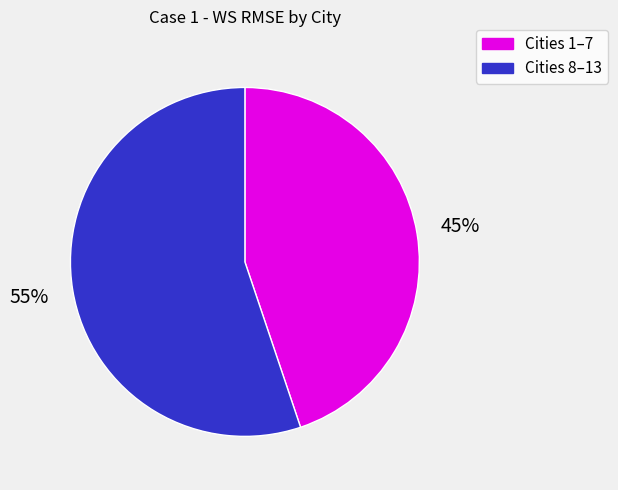

Which category has the smallest portion of the pie?

Cities 1–7